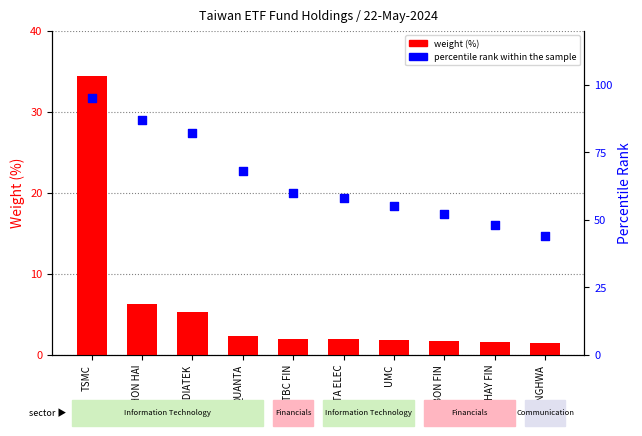

Which series reaches the minimum Y coordinate?

weight (%)